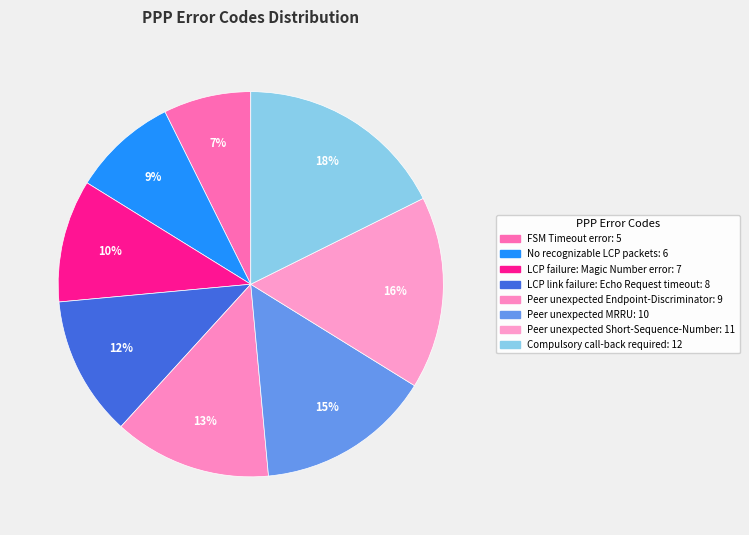

Do FSM Timeout error and Peer unexpected MRRU together represent more than half of the pie?

No